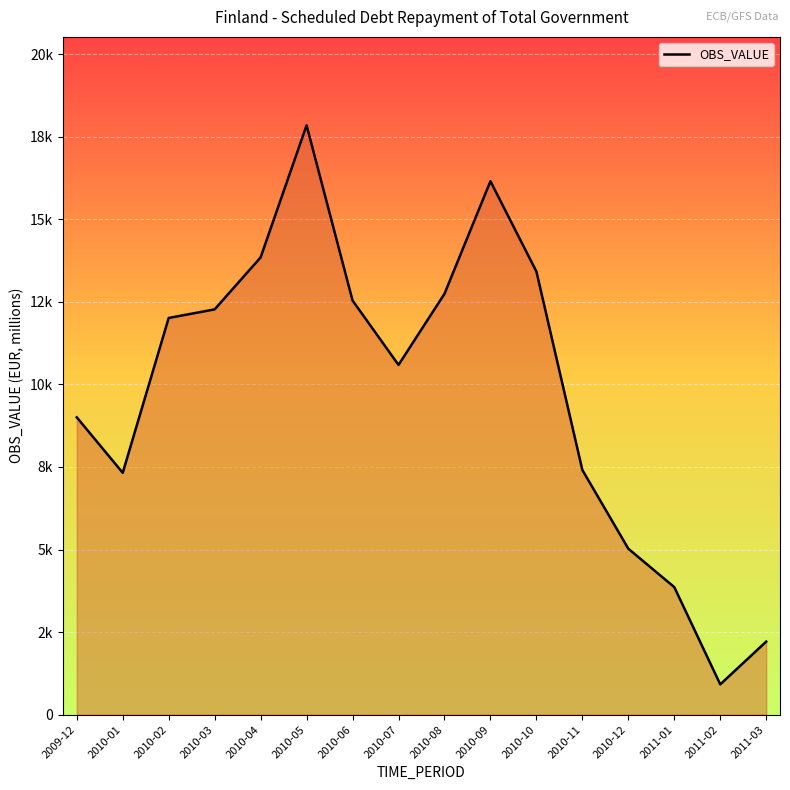

At which category does the data reach its first local peak?

2010-05